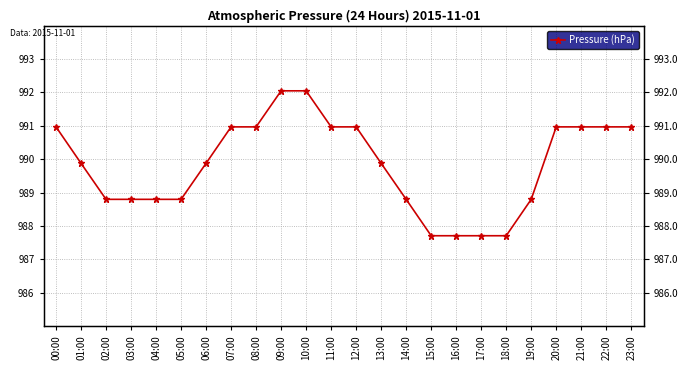

Reading left to right, what are all the values shown in this chart?

00:00=991.0	01:00=989.9	02:00=988.8	03:00=988.8	04:00=988.8	05:00=988.8	06:00=989.9	07:00=991.0	08:00=991.0	09:00=992.0	10:00=992.0	11:00=991.0	12:00=991.0	13:00=989.9	14:00=988.8	15:00=987.7	16:00=987.7	17:00=987.7	18:00=987.7	19:00=988.8	20:00=991.0	21:00=991.0	22:00=991.0	23:00=991.0